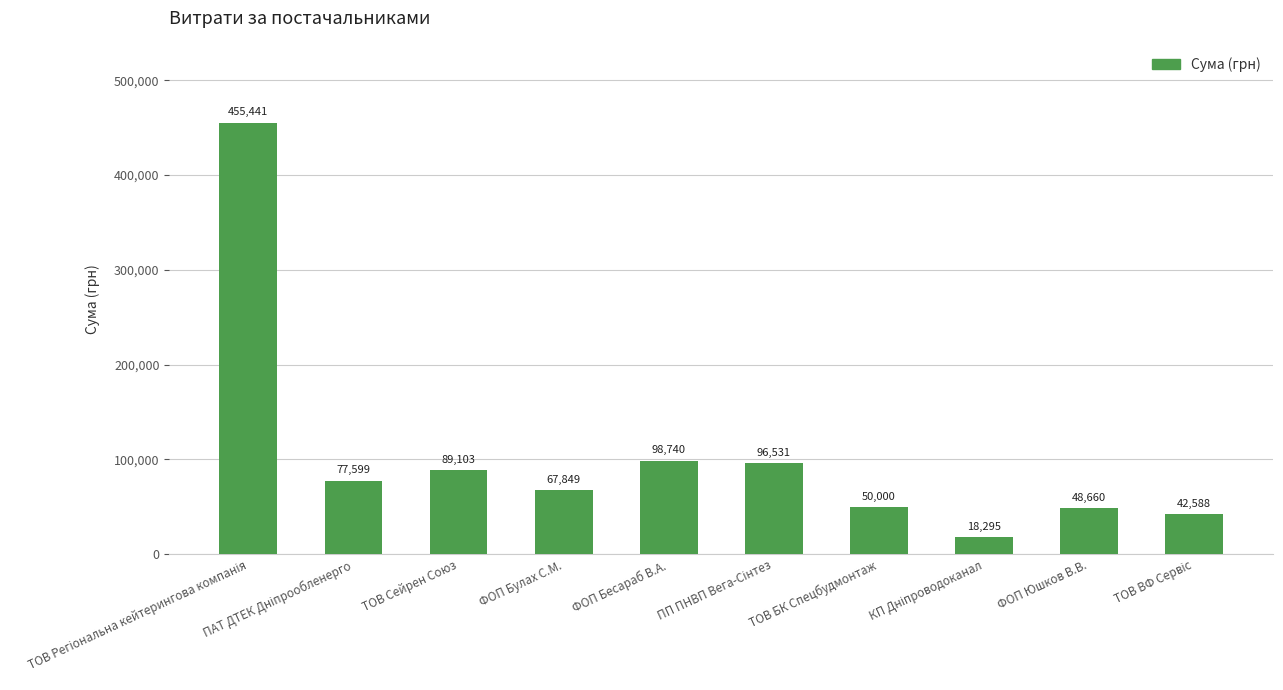

What is the change in value from ФОП Булах С.М. to ТОВ БК Спецбудмонтаж?

-17849.0